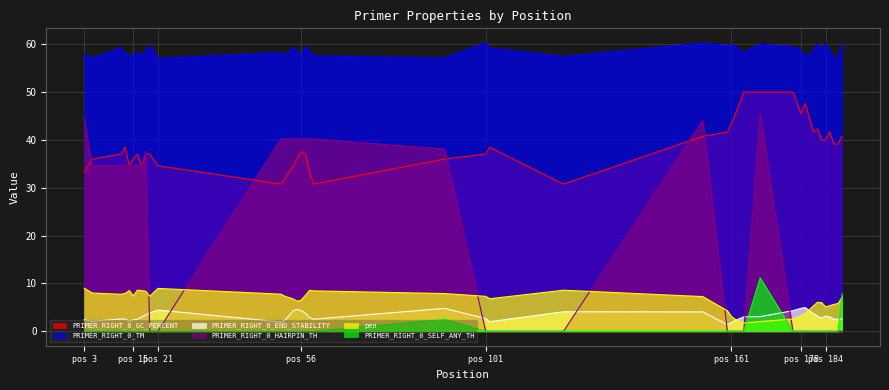

How many intersections are there between PRIMER_RIGHT_0_END_STABILITY and PRIMER_RIGHT_0_HAIRPIN_TH?

7